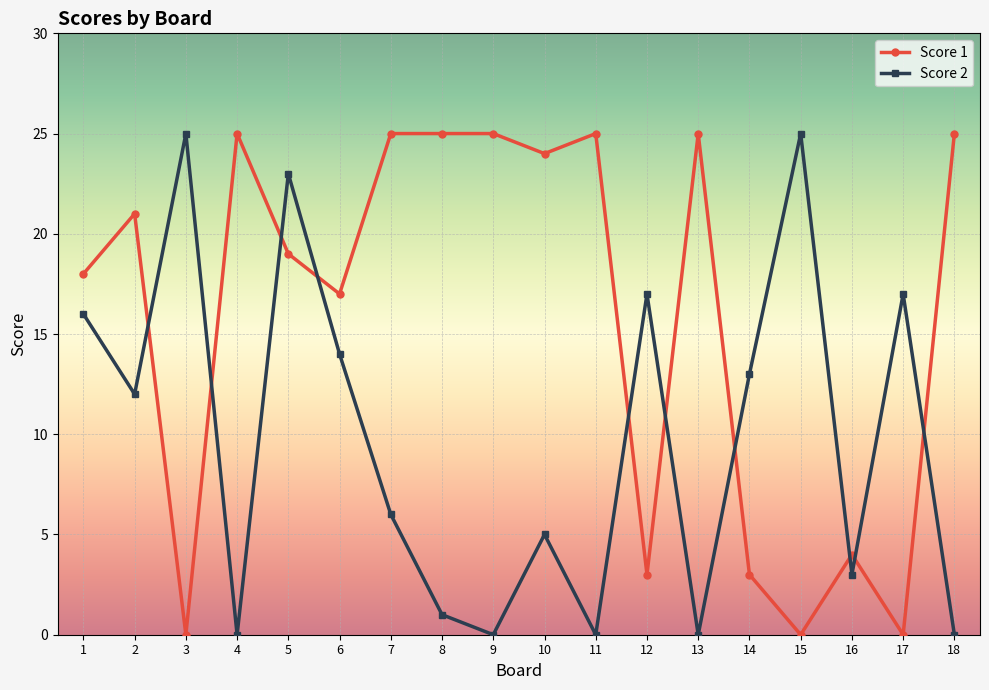

The value of Score 2 at 4 is 0. True or false?

True